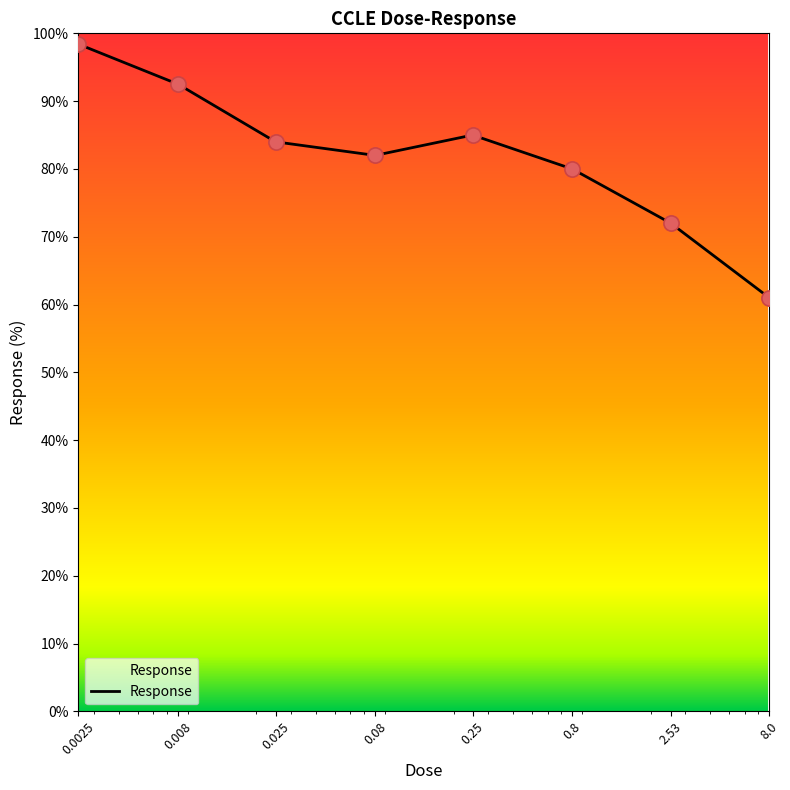

What is the smallest value displayed?

61.0